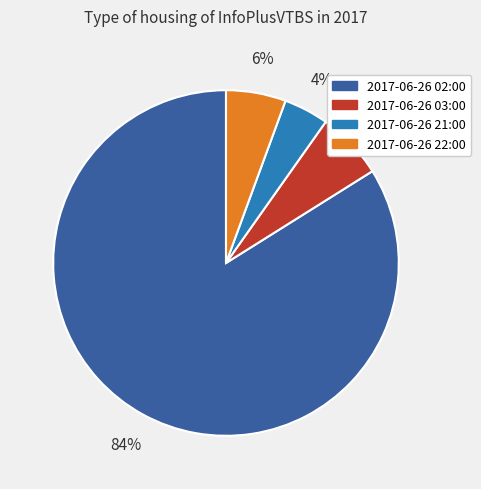

The 2017-06-26 03:00 slice represents 6% of the pie. True or false?

True